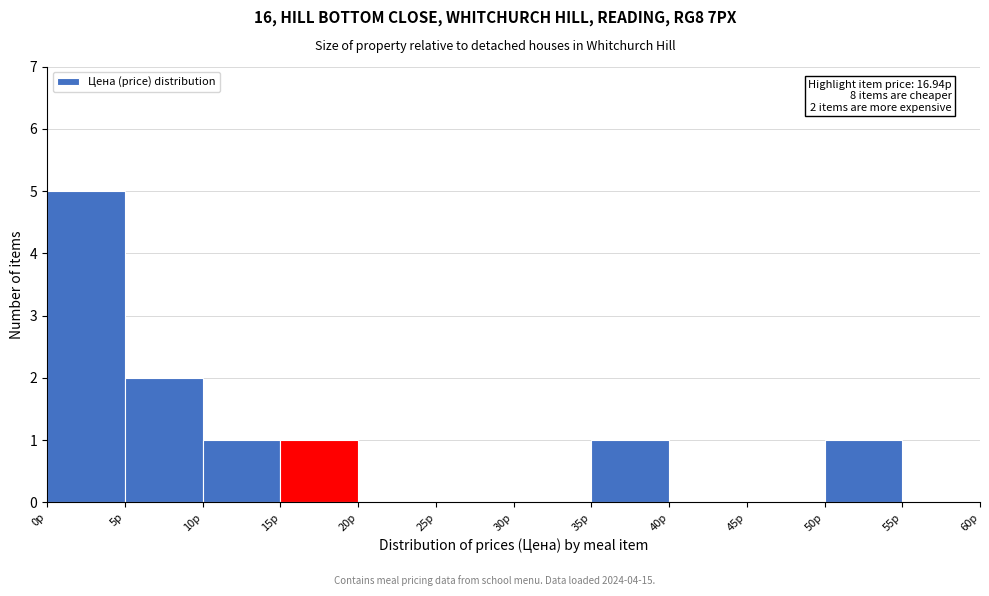

Which range on the x-axis has the tallest bar?

0 to 5